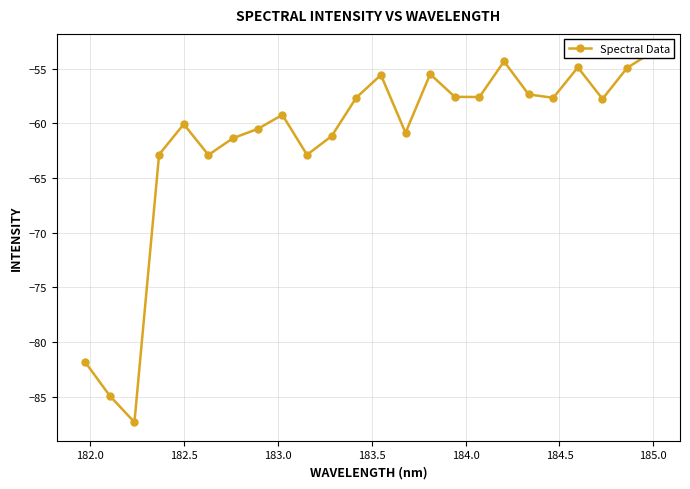

What is the sum of all values?

-1480.5